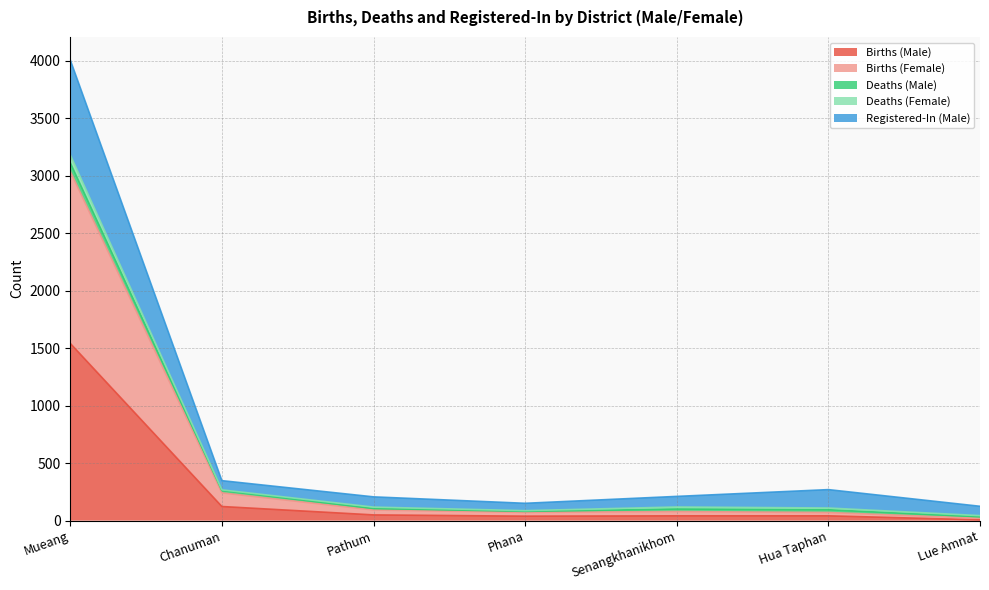

What is the label of the 2nd point from the left?

Chanuman